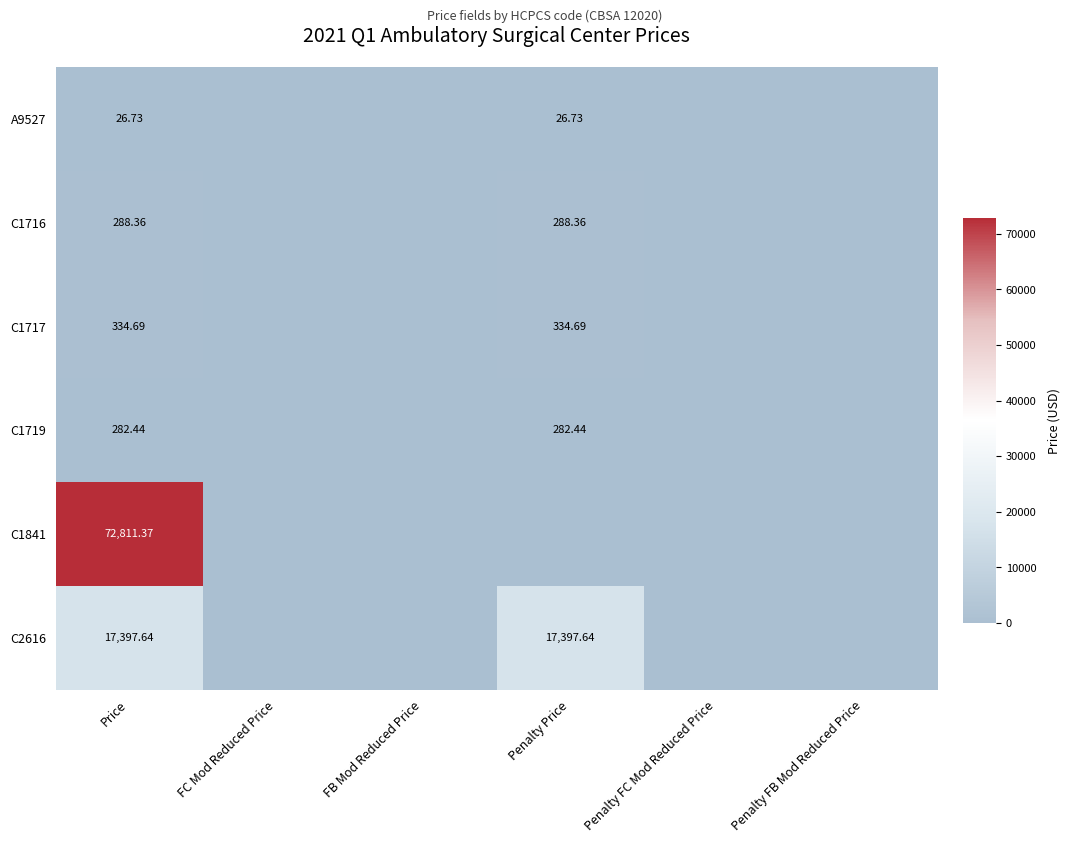

Where is C1719 nearest to the value 0?

FC Mod Reduced Price